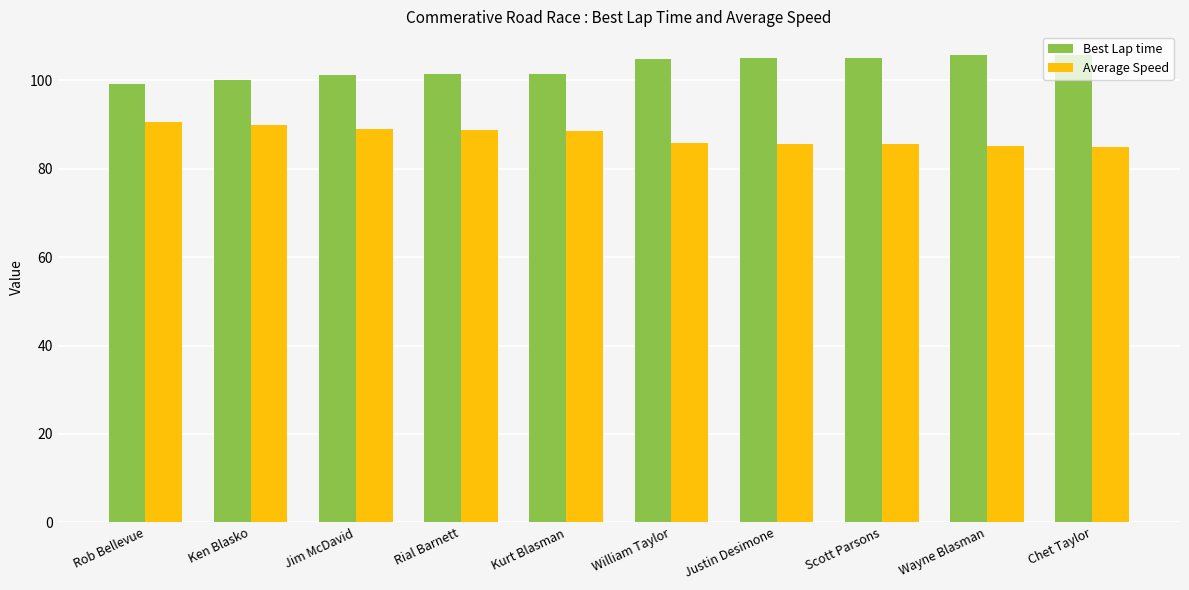

Rank the series by their average value, from highest to lowest.

Best Lap time, Average Speed